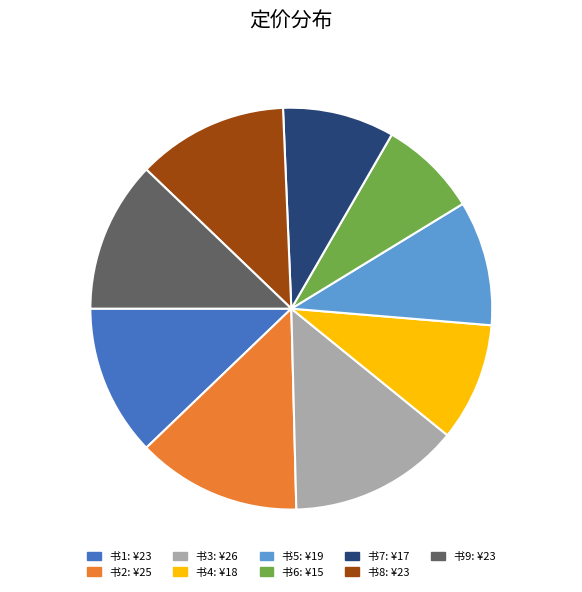

Is there a majority slice in this chart?

No